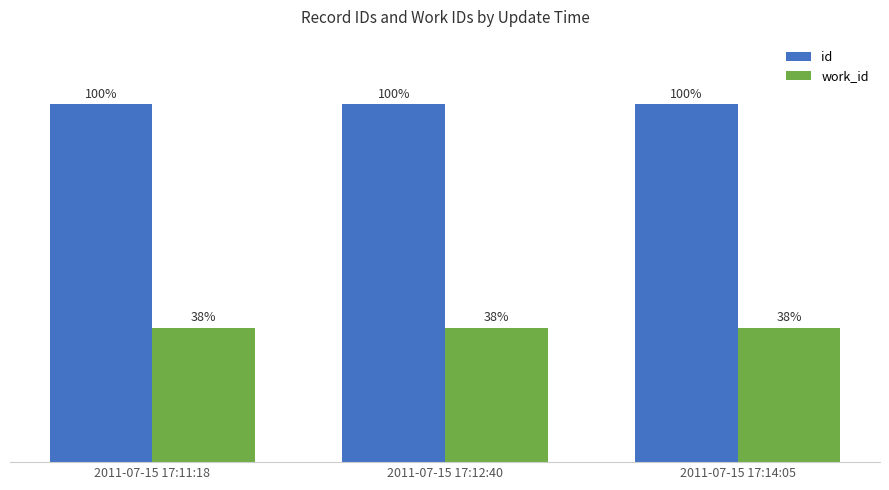

Are the bars grouped side by side (vs. stacked)?

Yes